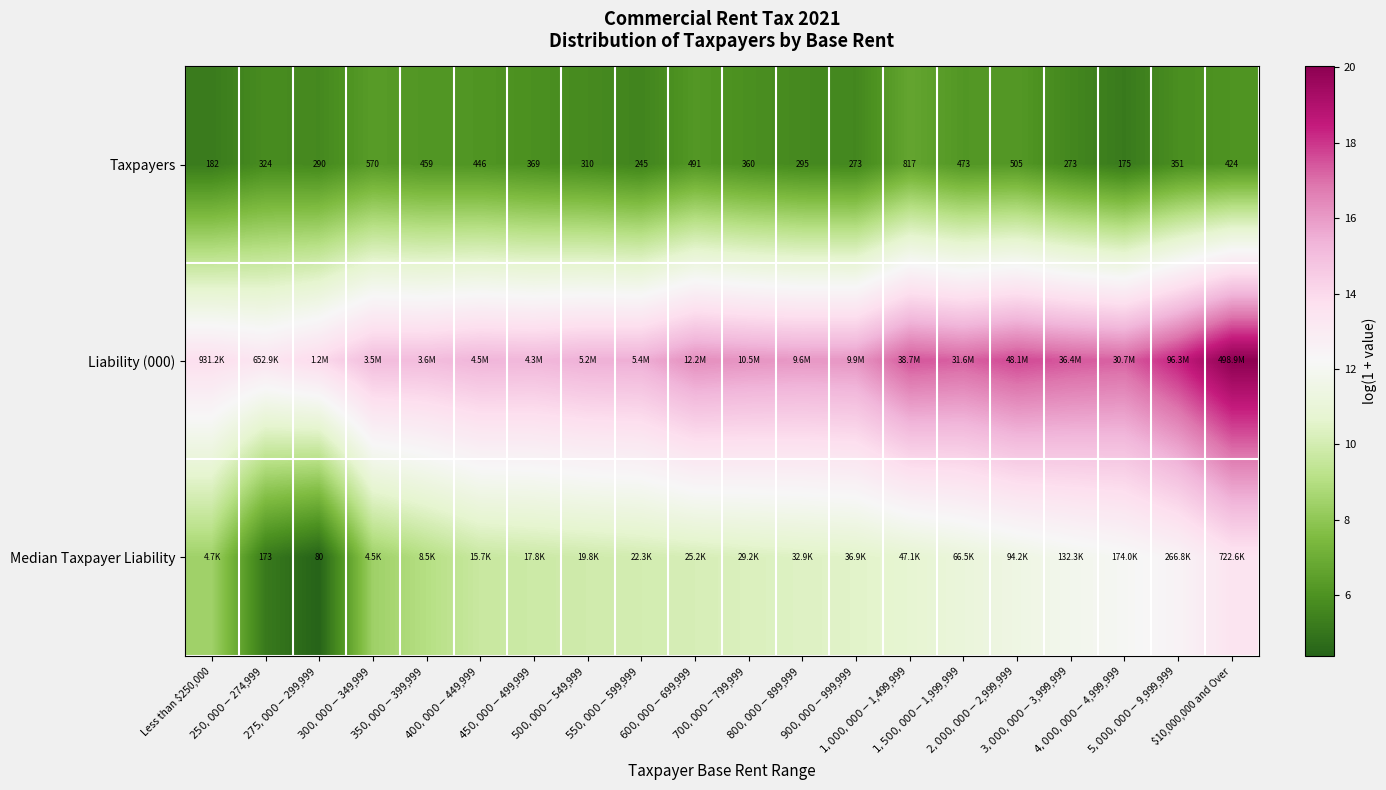

How many values in the Taxpayers series are below 360?

10